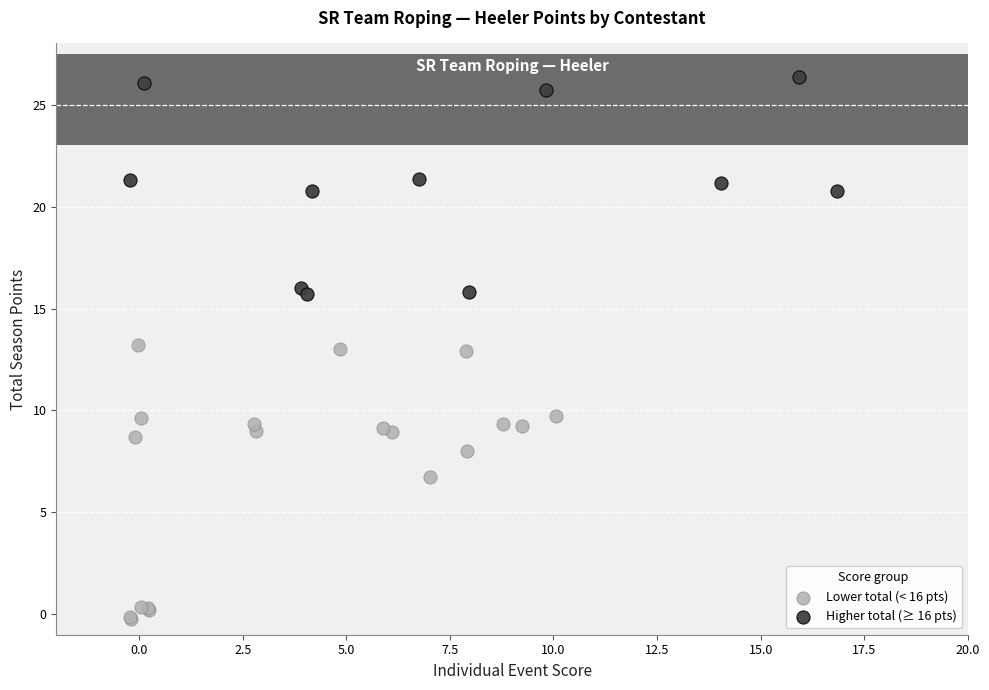

Which series reaches the maximum Y coordinate?

Higher total (≥ 16 pts)